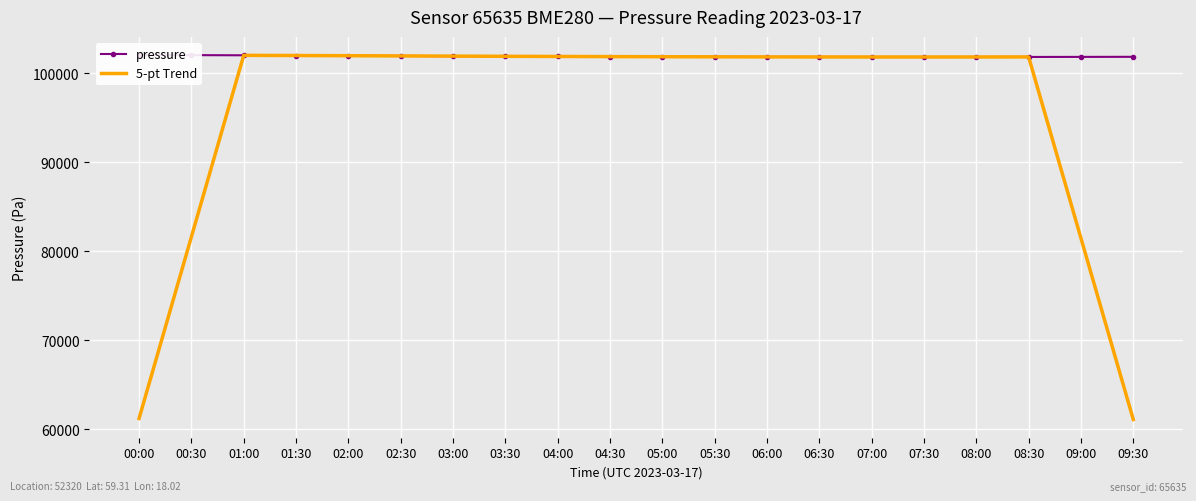

At which label does 5-pt Trend first exceed 101863?

01:00